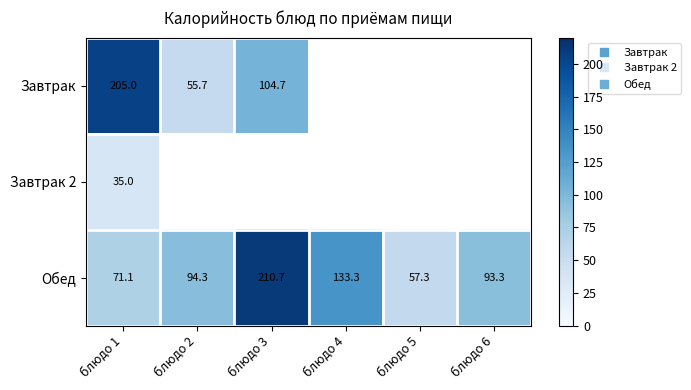

How many data points does each series have?

6